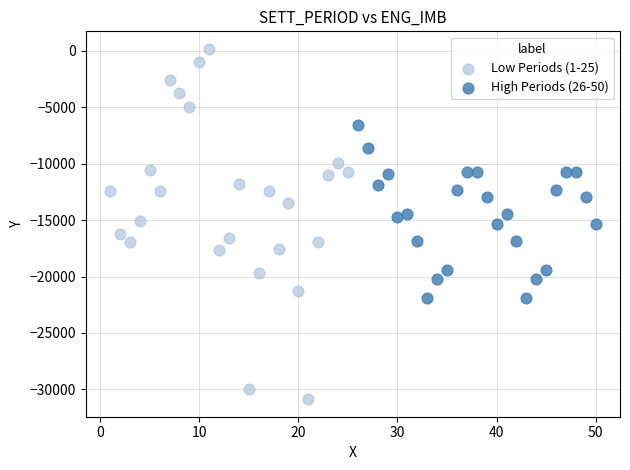

Which series contains the lowest Y value?

Low Periods (1-25)